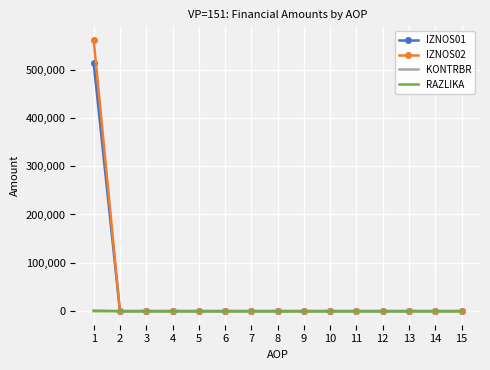

What is the maximum value shown in the chart?

561261.3